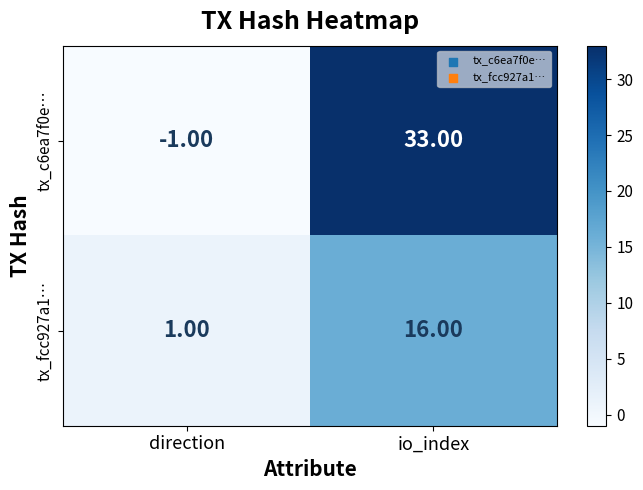

Which series has the largest total across all categories?

tx_c6ea7f0e…